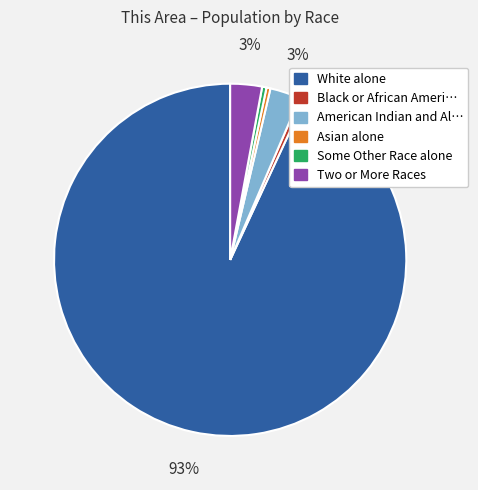

Does any single category account for the majority?

Yes